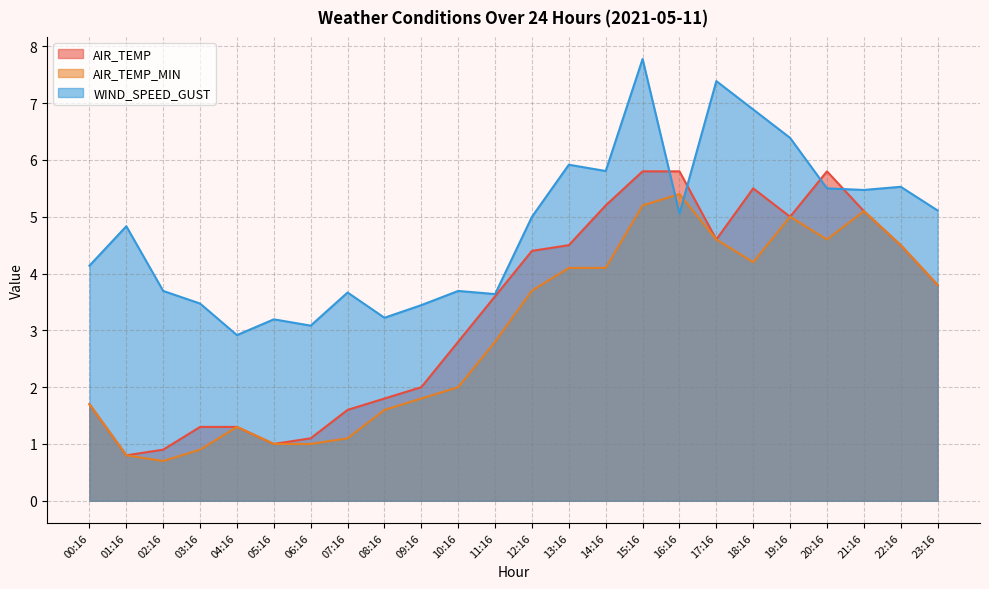

Is it true that WIND_SPEED_GUST equals 3.2 at 08:16?

True